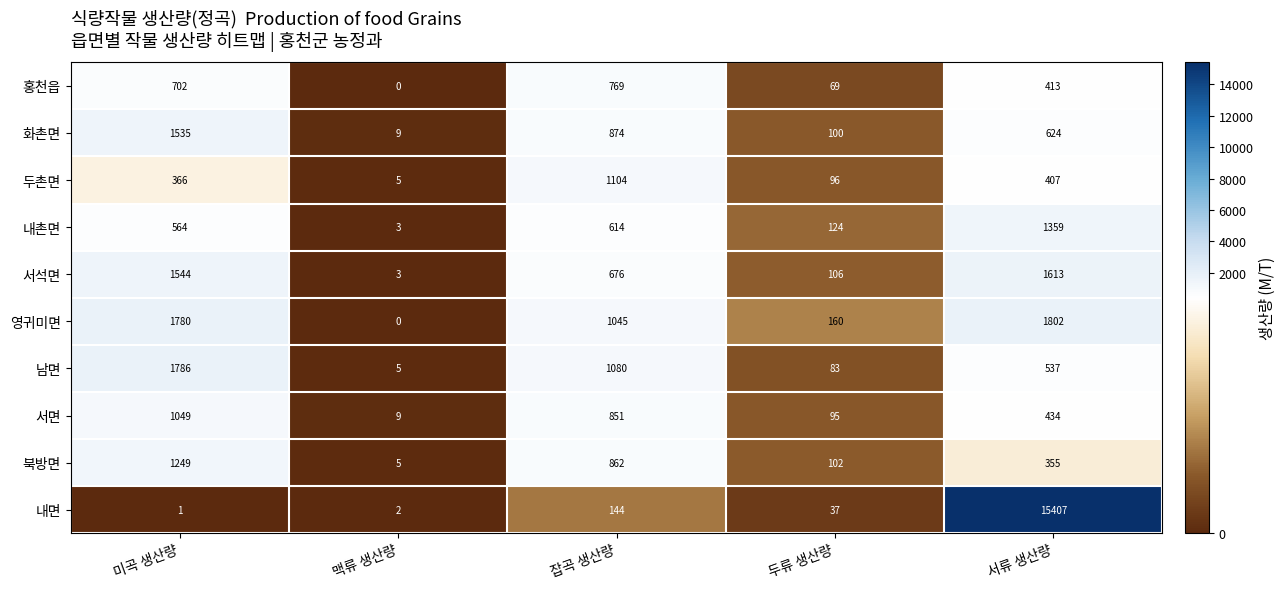

Which category has the highest value across all series?

서류 생산량